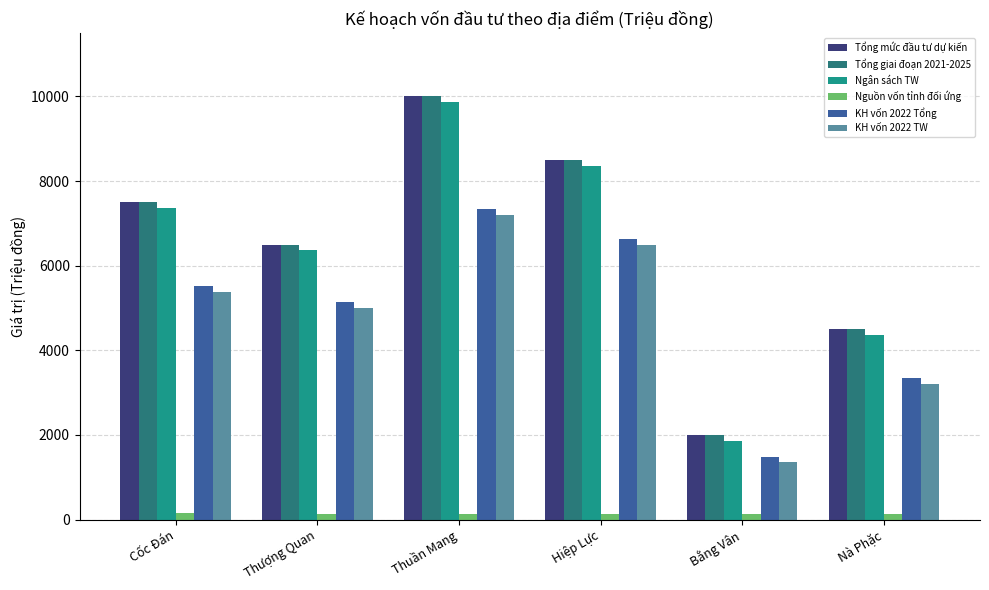

Which series changed the most between Thượng Quan and Bằng Vân?

Tổng mức đầu tư dự kiến